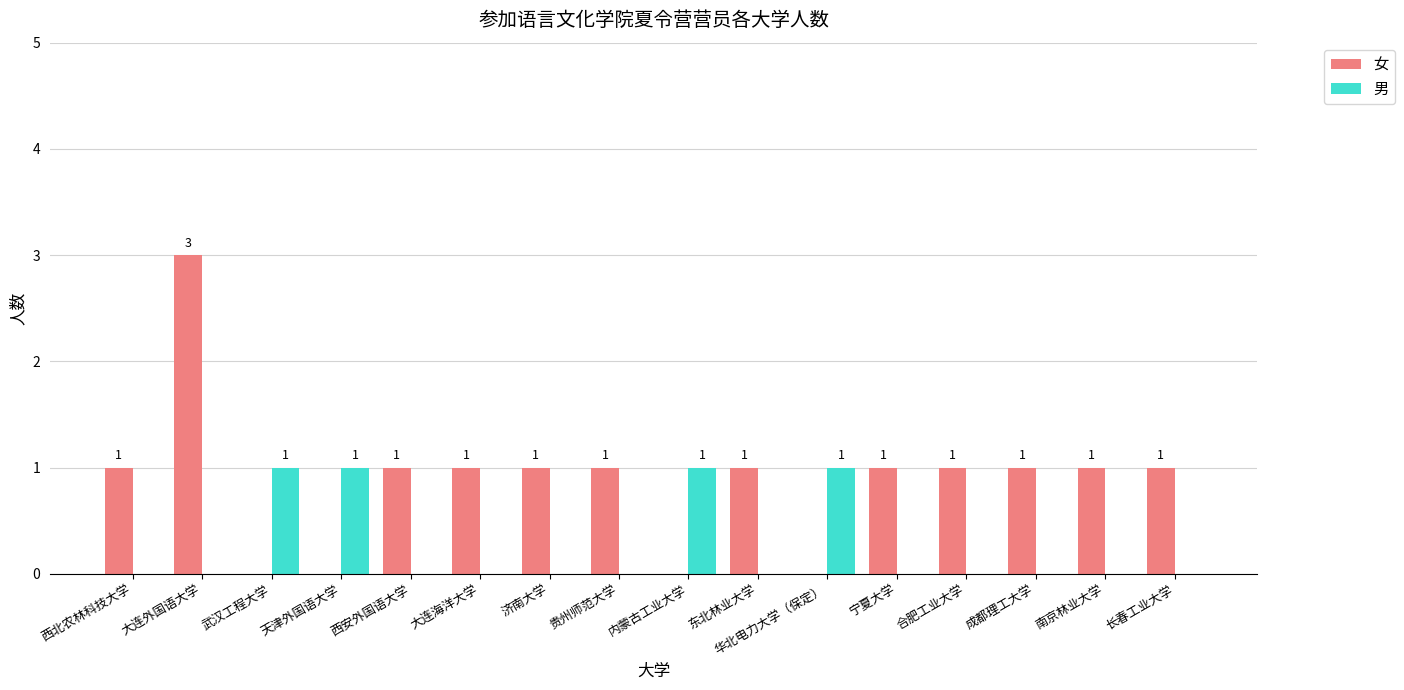

The value of 男 at 济南大学 is 0. True or false?

True